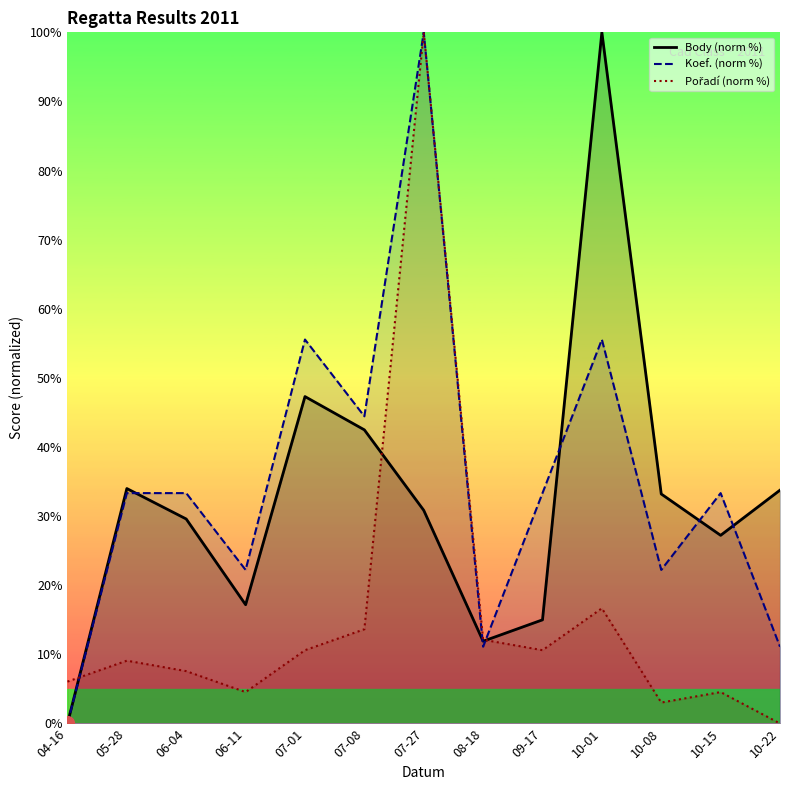

How many data points does each series have?

13